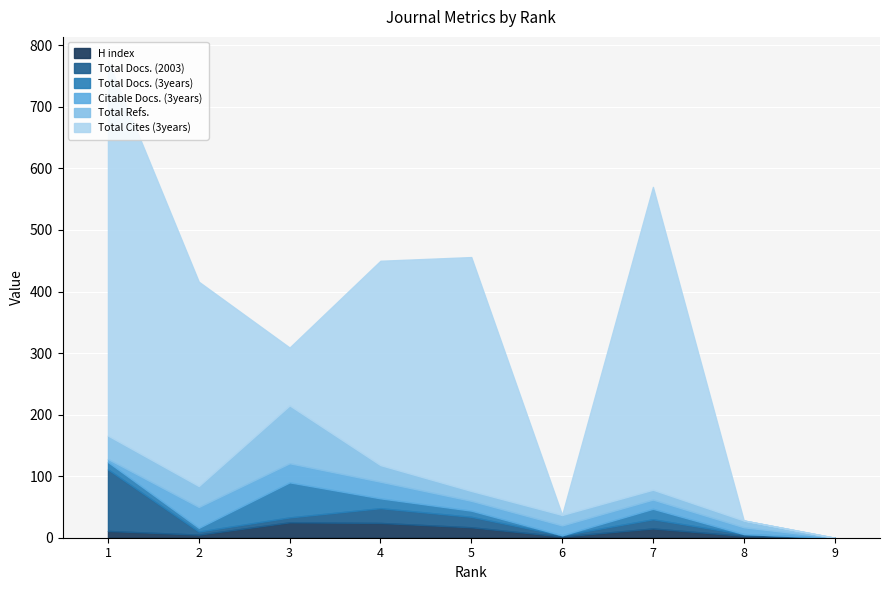

Reading left to right, extract all data points from this chart.

H index: 11	5	25	24	17	2	15	3	0
Total Docs. (2003): 100	5	8	24	17	2	15	3	0
Total Docs. (3years): 12	6	57	16	10	0	17	0	0
Citable Docs. (3years): 5	34	31	27	16	16	15	11	0
Total Refs.: 38	34	94	27	16	17	16	11	0
Total Cites (3years): 609	332	94	332	380	0	492	0	0